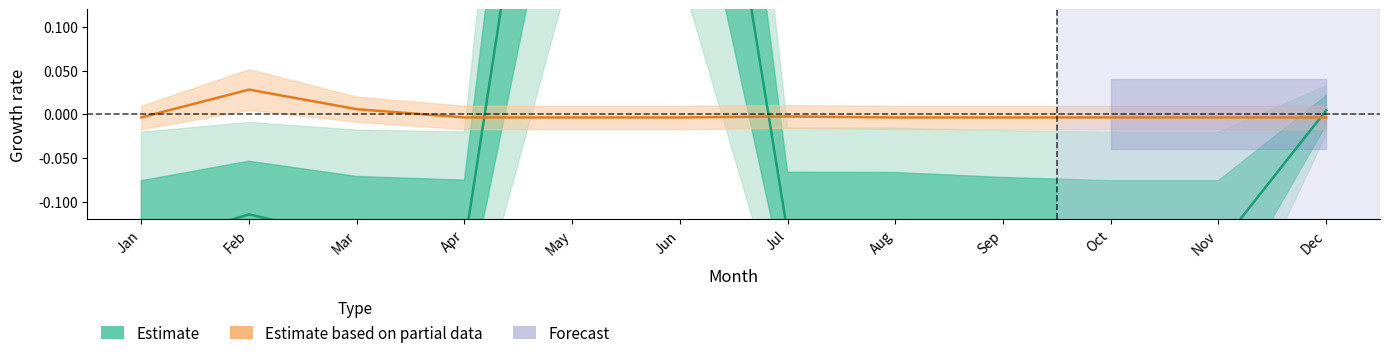

Rank the series by their average value, from lowest to highest.

Estimate, Estimate based on partial data